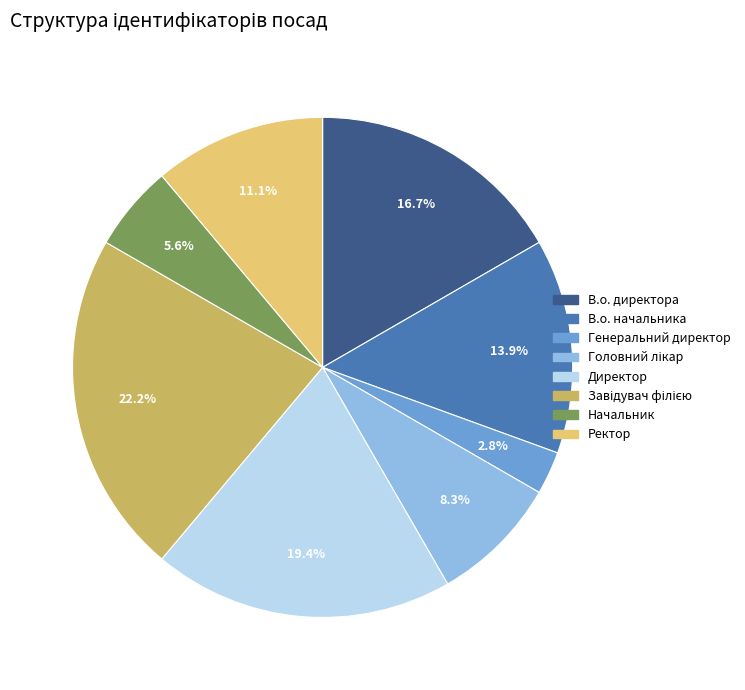

Which has a higher value, Начальник or Генеральний директор?

Начальник